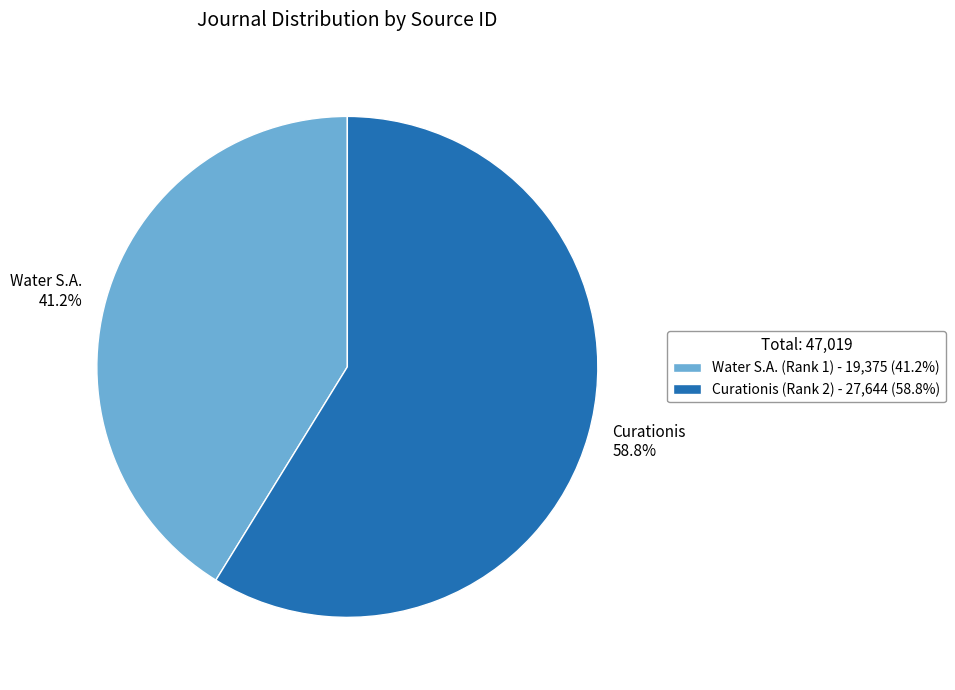

Does Curationis (Rank 2) account for over 50% of the chart?

Yes